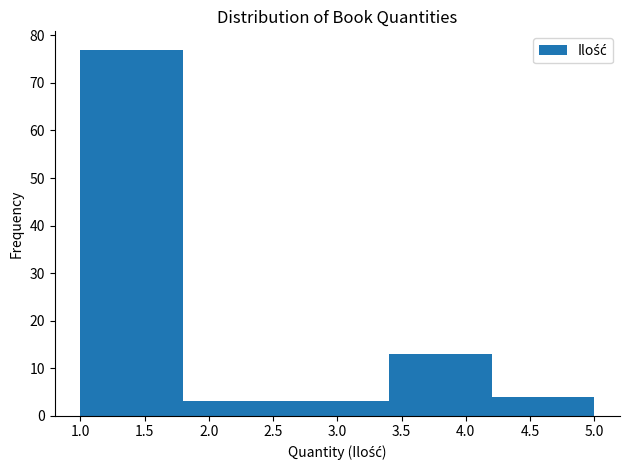

What is the height of the bar covering 1.0 to 1.8 on the x-axis? The values are not printed on the chart, so give them approximately, as read against the axis.

77